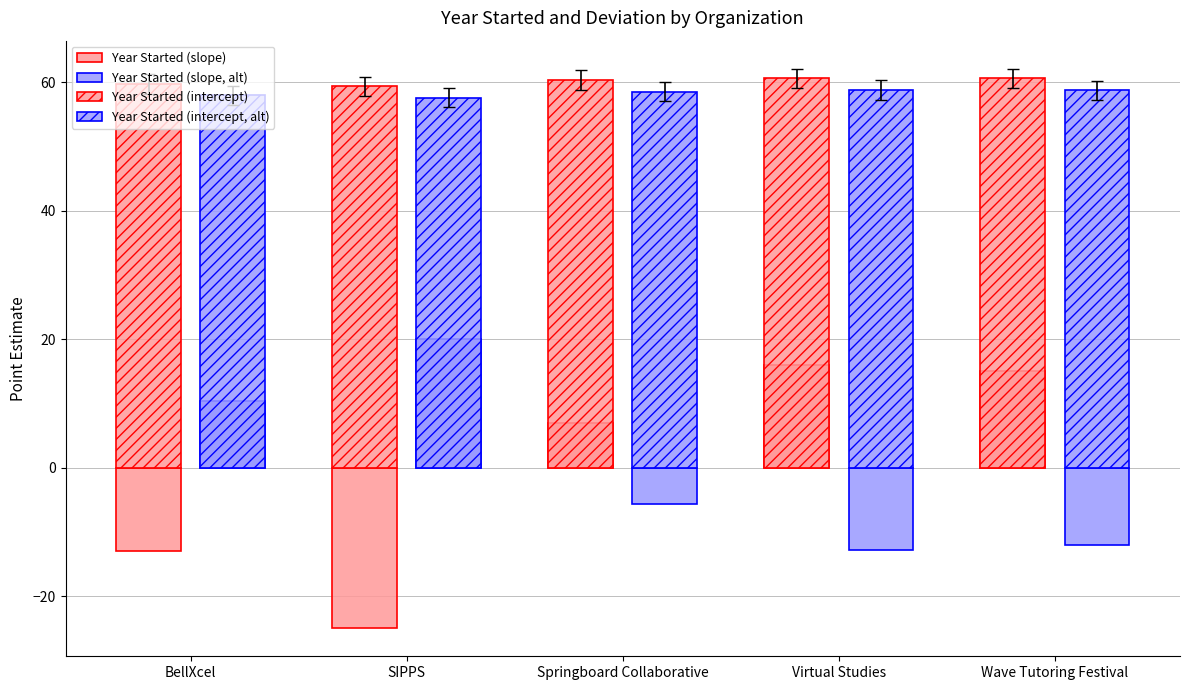

What is the minimum value shown in the chart?

-25.0